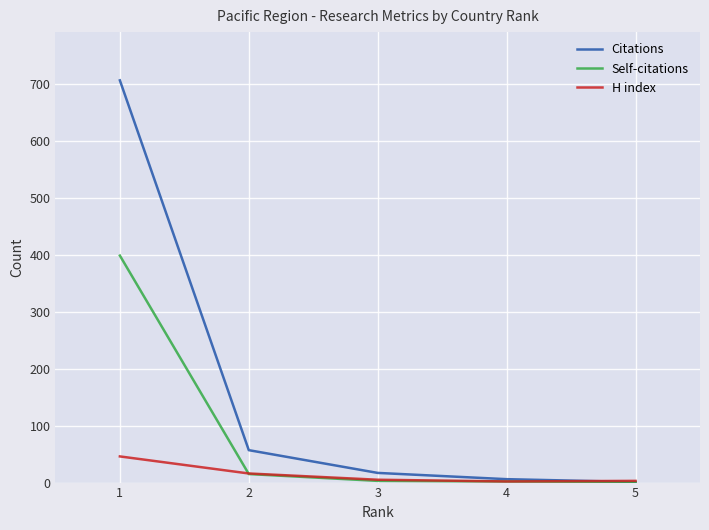

Where is Citations nearest to the value 354?

2